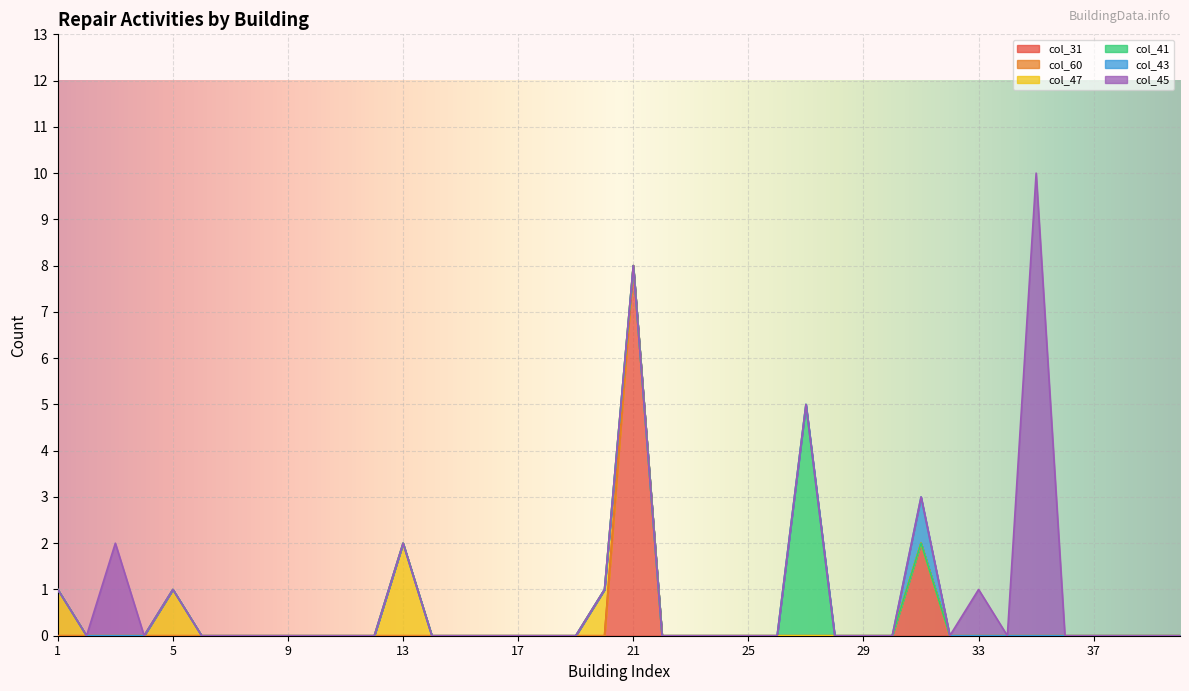

Reading left to right, what are all the values shown in this chart?

col_31: 1=0	2=0	3=0	4=0	5=0	6=0	7=0	8=0	9=0	10=0	11=0	12=0	13=0	14=0	15=0	16=0	17=0	18=0	19=0	20=0	21=8	22=0	23=0	24=0	25=0	26=0	27=0	28=0	29=0	30=0	31=2	32=0	33=0	34=0	35=0	36=0	37=0	38=0	39=0	40=0
col_60: 1=0	2=0	3=0	4=0	5=0	6=0	7=0	8=0	9=0	10=0	11=0	12=0	13=0	14=0	15=0	16=0	17=0	18=0	19=0	20=0	21=0	22=0	23=0	24=0	25=0	26=0	27=0	28=0	29=0	30=0	31=0	32=0	33=0	34=0	35=0	36=0	37=0	38=0	39=0	40=0
col_47: 1=1	2=0	3=0	4=0	5=1	6=0	7=0	8=0	9=0	10=0	11=0	12=0	13=2	14=0	15=0	16=0	17=0	18=0	19=0	20=1	21=0	22=0	23=0	24=0	25=0	26=0	27=0	28=0	29=0	30=0	31=0	32=0	33=0	34=0	35=0	36=0	37=0	38=0	39=0	40=0
col_41: 1=0	2=0	3=0	4=0	5=0	6=0	7=0	8=0	9=0	10=0	11=0	12=0	13=0	14=0	15=0	16=0	17=0	18=0	19=0	20=0	21=0	22=0	23=0	24=0	25=0	26=0	27=5	28=0	29=0	30=0	31=0	32=0	33=0	34=0	35=0	36=0	37=0	38=0	39=0	40=0
col_43: 1=0	2=0	3=0	4=0	5=0	6=0	7=0	8=0	9=0	10=0	11=0	12=0	13=0	14=0	15=0	16=0	17=0	18=0	19=0	20=0	21=0	22=0	23=0	24=0	25=0	26=0	27=0	28=0	29=0	30=0	31=1	32=0	33=0	34=0	35=0	36=0	37=0	38=0	39=0	40=0
col_45: 1=0	2=0	3=2	4=0	5=0	6=0	7=0	8=0	9=0	10=0	11=0	12=0	13=0	14=0	15=0	16=0	17=0	18=0	19=0	20=0	21=0	22=0	23=0	24=0	25=0	26=0	27=0	28=0	29=0	30=0	31=0	32=0	33=1	34=0	35=10	36=0	37=0	38=0	39=0	40=0